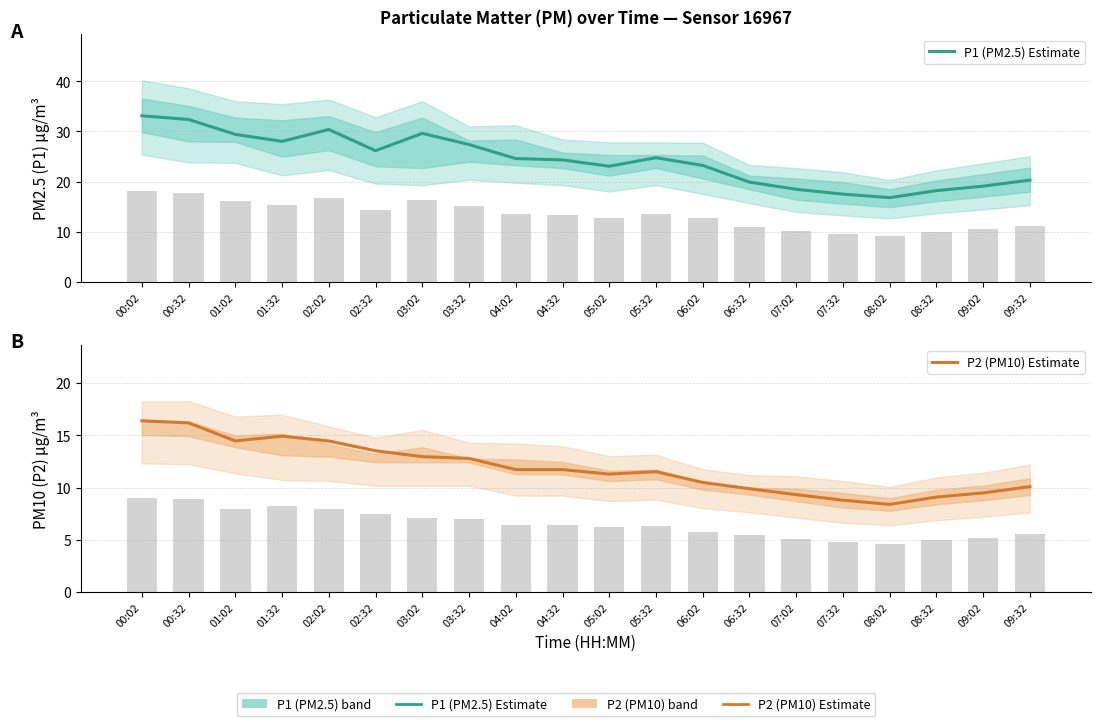

True or false: P2 (PM10) Estimate has a value of 18.7 at 05:02.

False